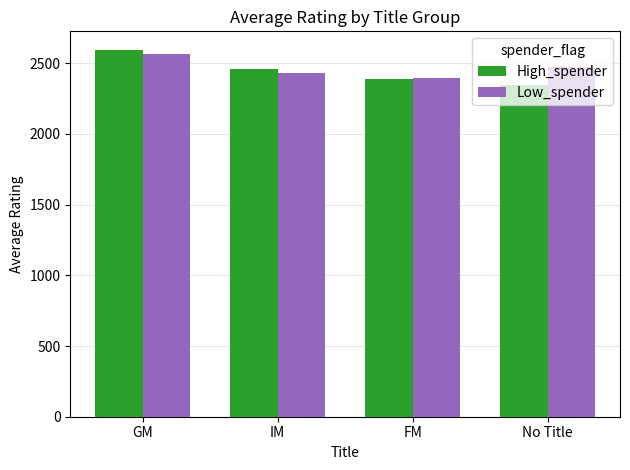

Reading right to left, extract all data points from this chart.

High_spender: No Title=2349	FM=2390	IM=2461	GM=2596
Low_spender: No Title=2477	FM=2394	IM=2428	GM=2563